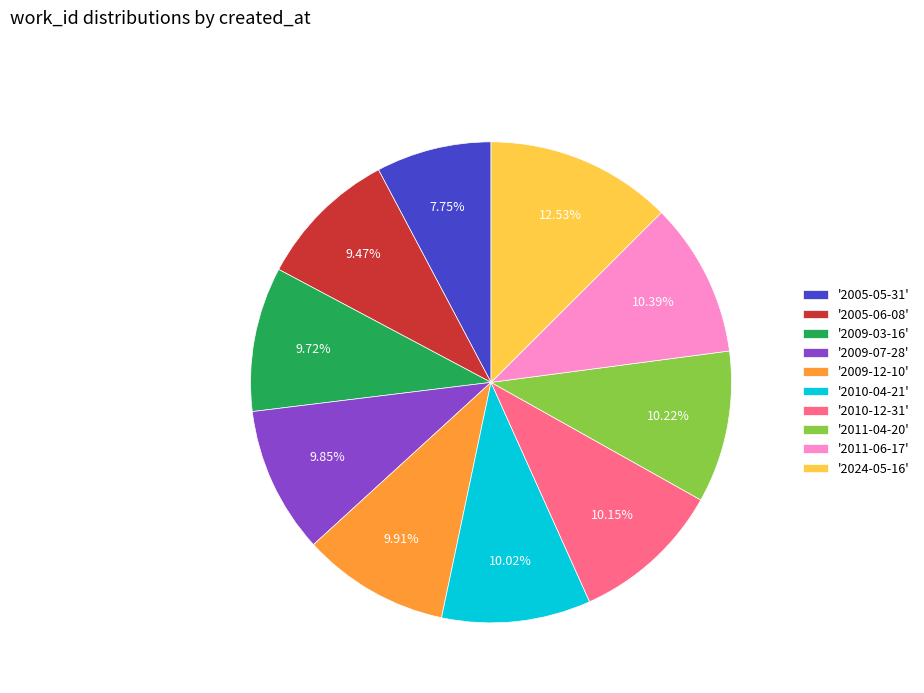

Which slice is the largest?

'2024-05-16'